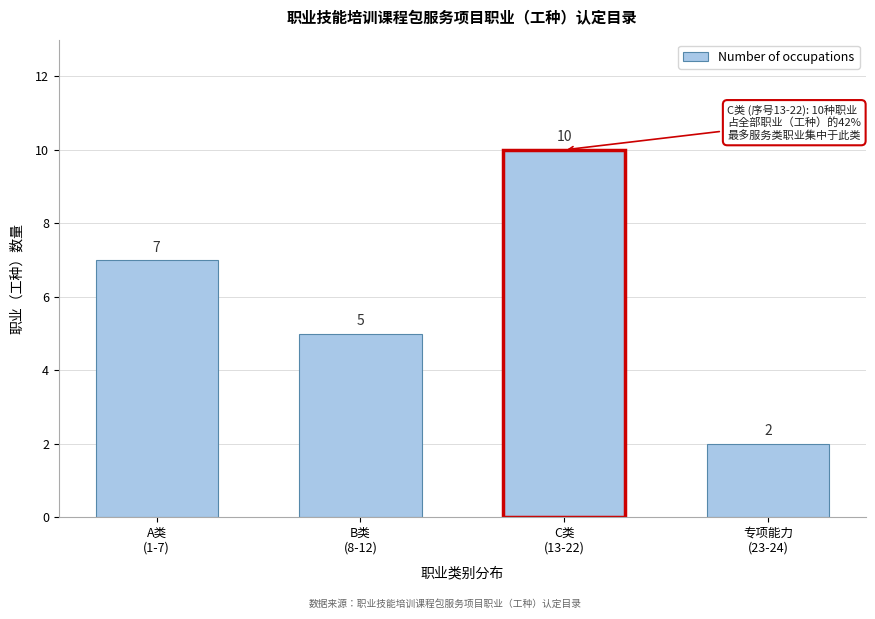

Reading left to right, transcribe all the data shown in this chart.

7	5	10	2